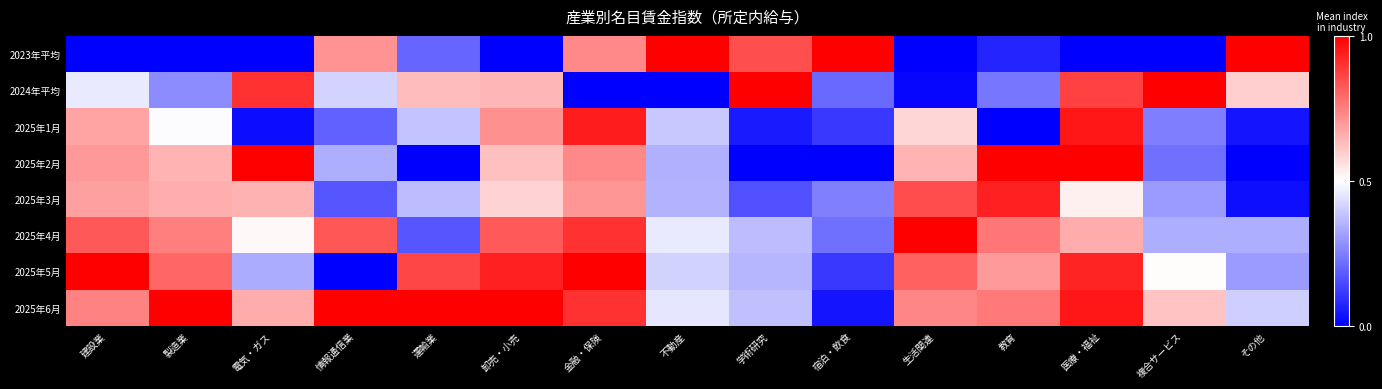

What is the difference between the highest and lowest values at 教育?

1.0